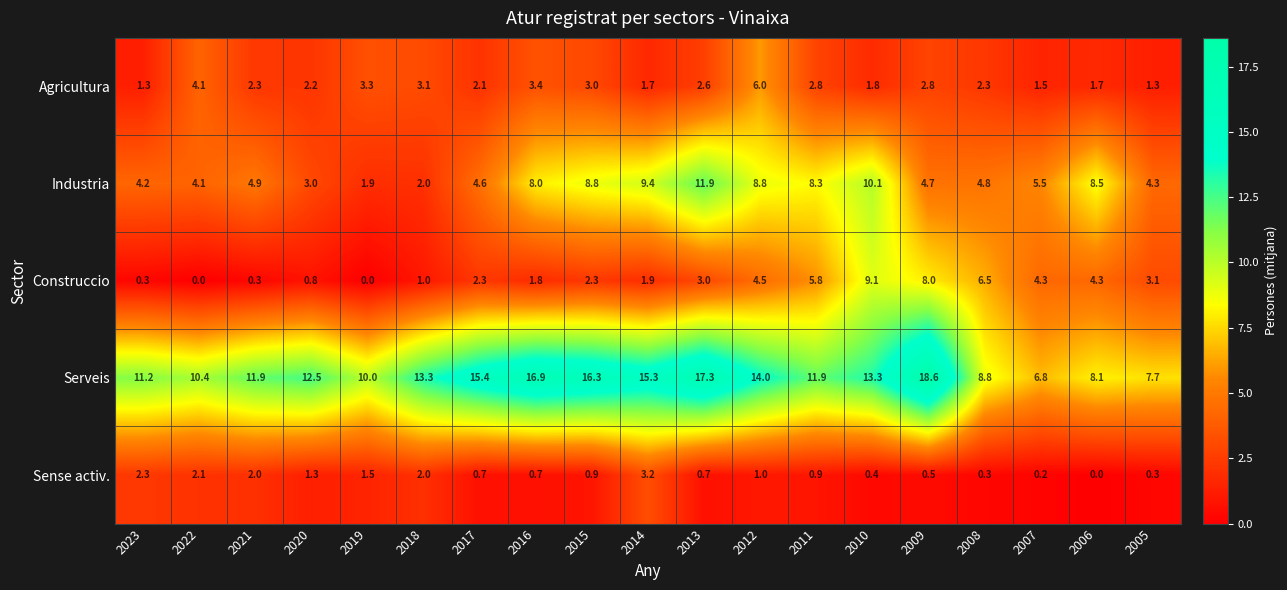

What is the total value across all series at 2014?

31.5